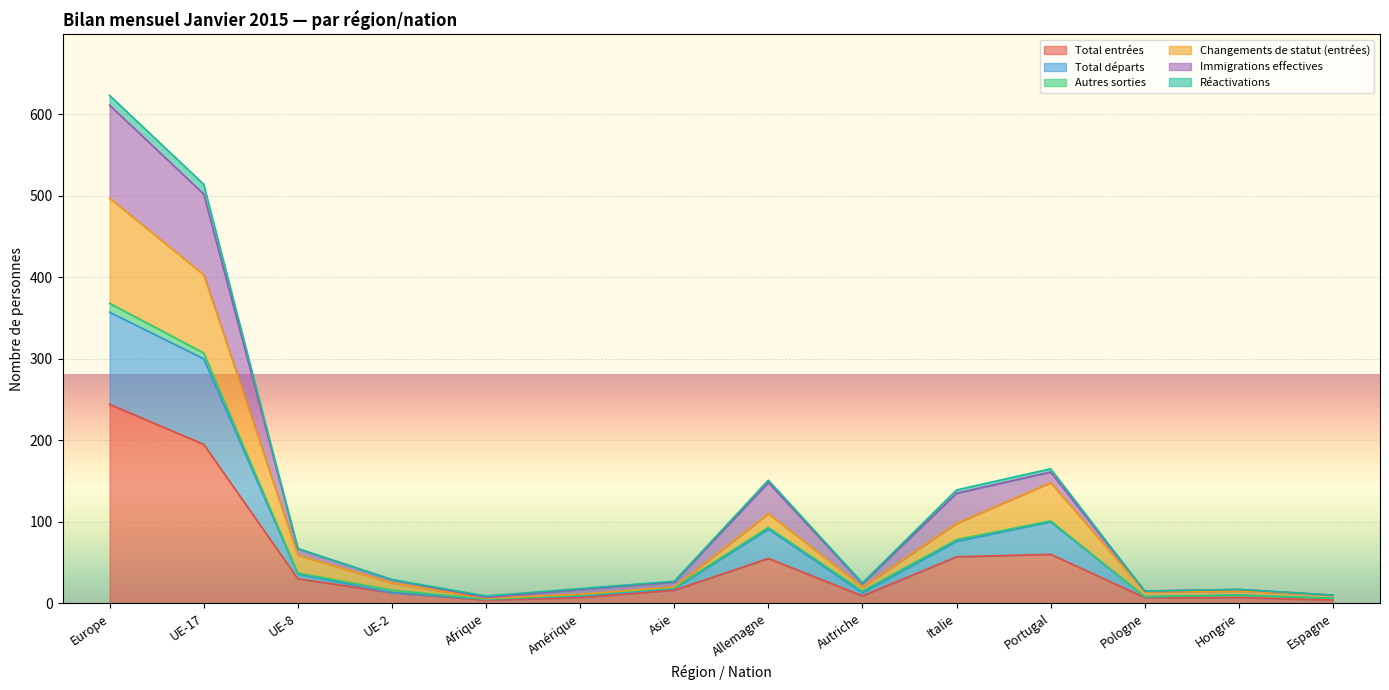

What is the highest value of the Total entrées series?

244